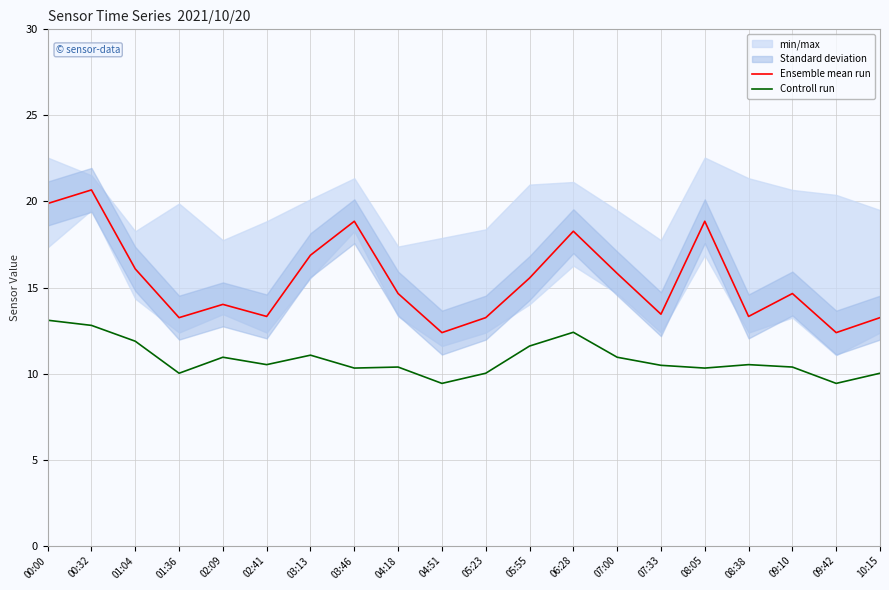

How many interior local peaks does the Ensemble mean run series have?

6